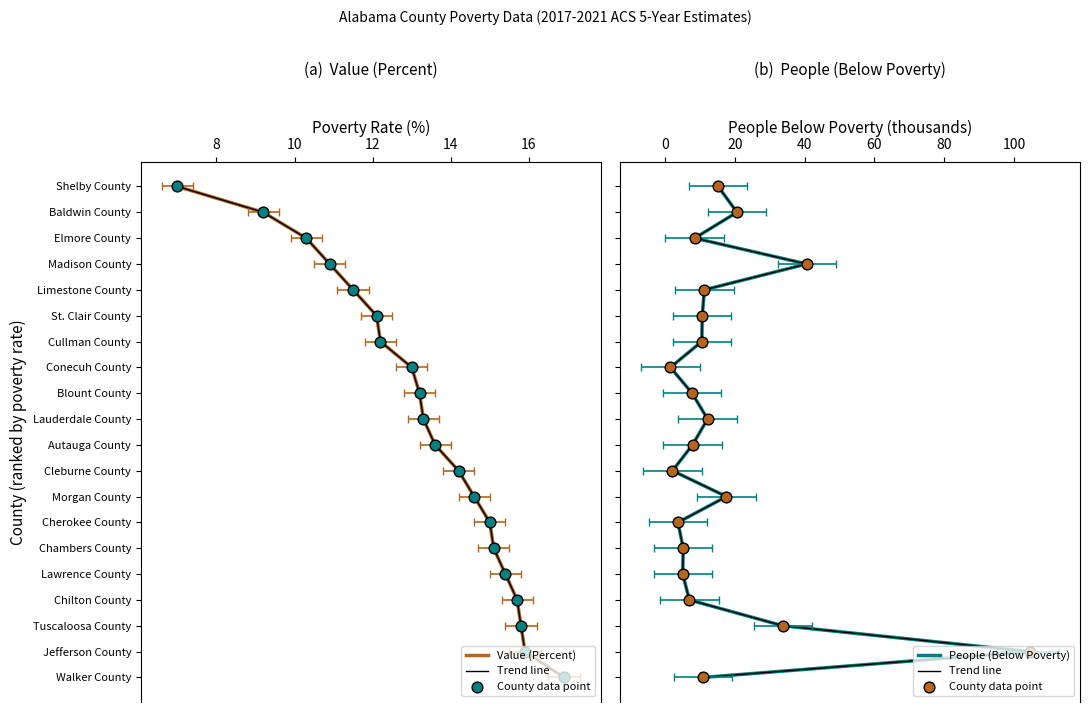

What are all the series names shown in the legend?

Value (Percent), Trend line, County data point, People (Below Poverty)